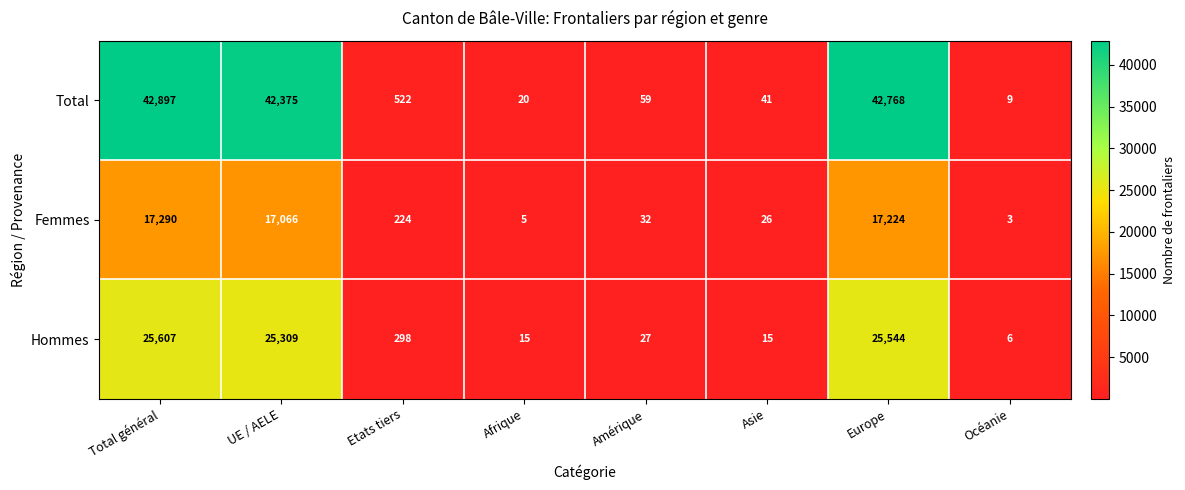

What is the difference between the maximum and minimum values in the Total series?

42888